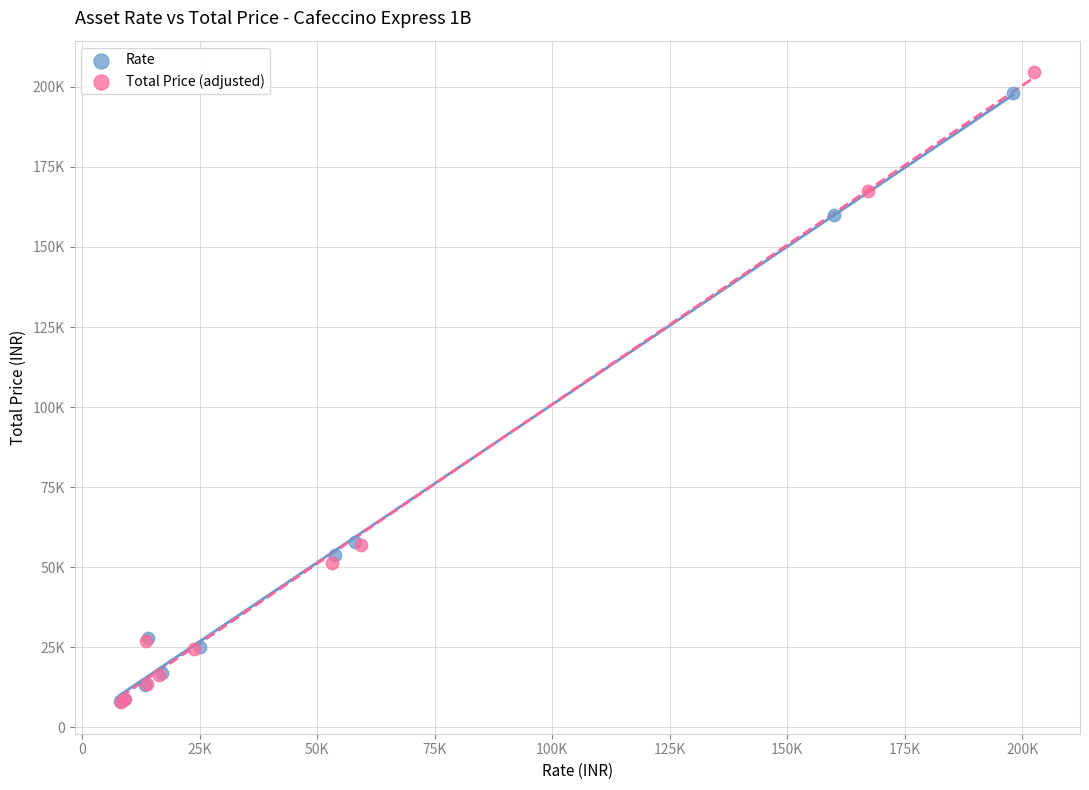

Which series has the widest spread of Y values?

Total Price (adjusted)